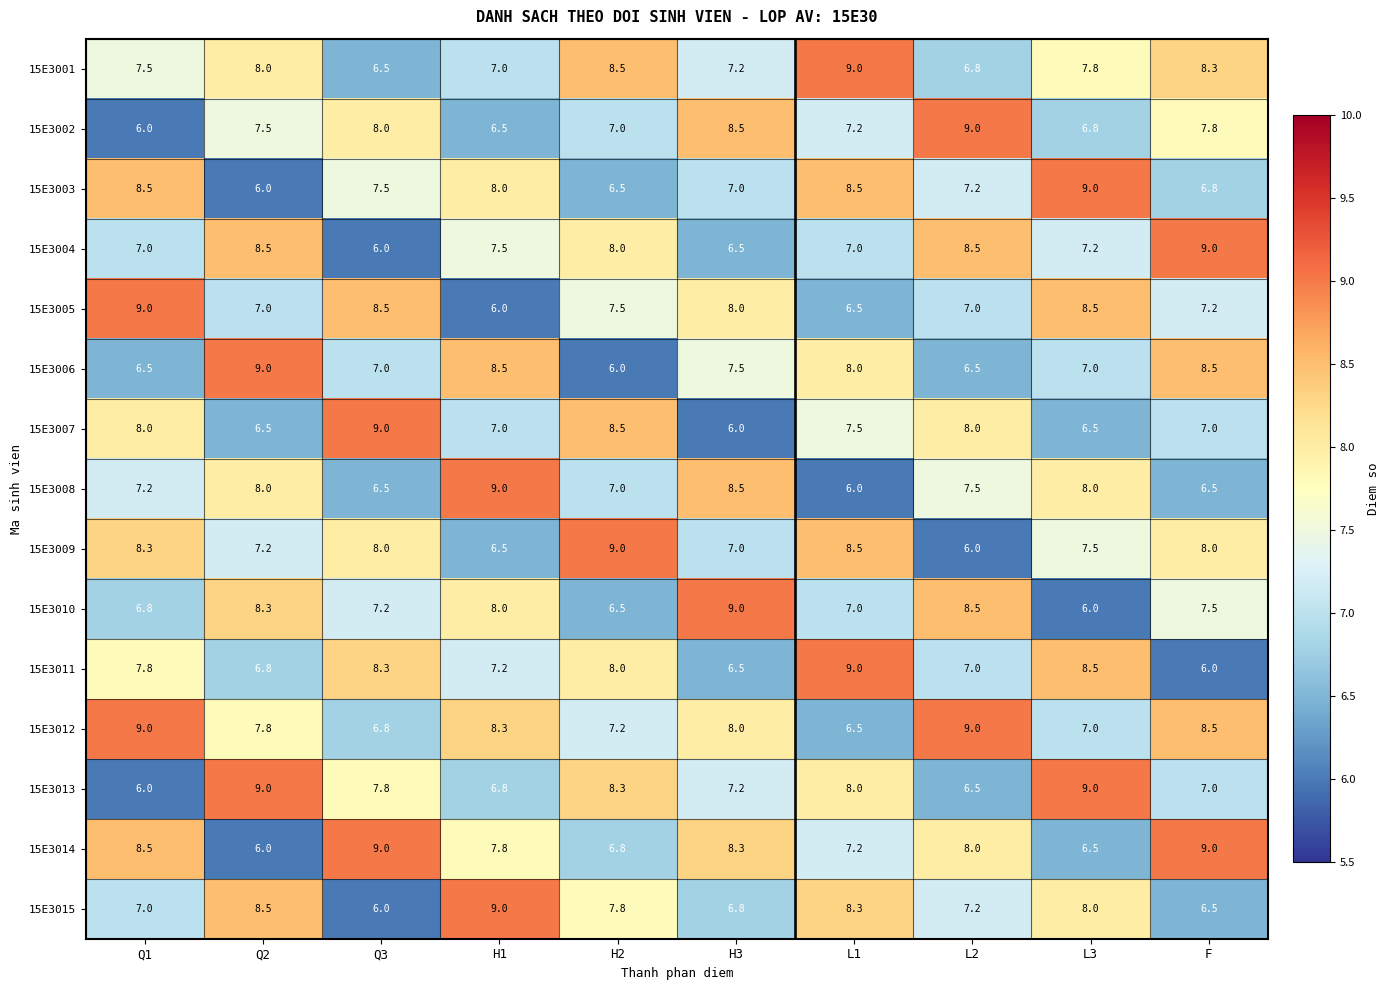

What is the average value of the 15E3008 series?

7.4